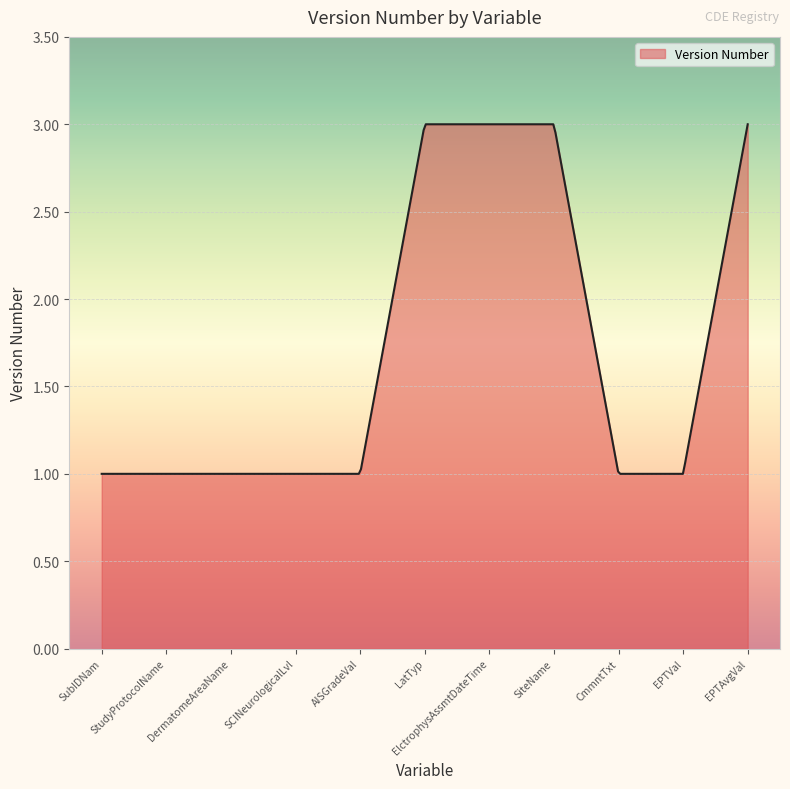

What is the minimum value shown in the chart?

1.0